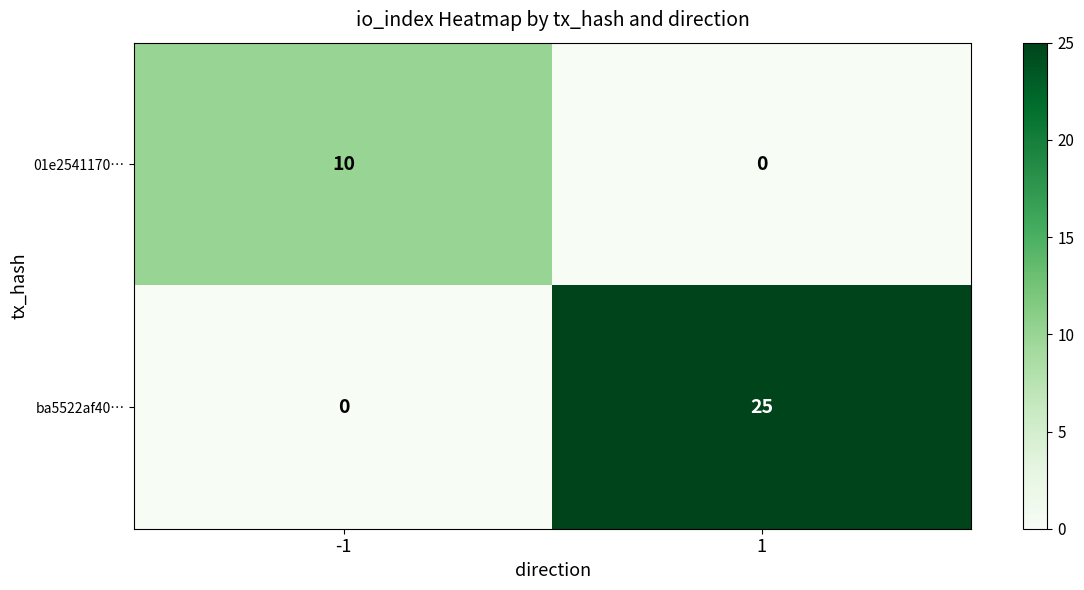

How many data points does each series have?

2